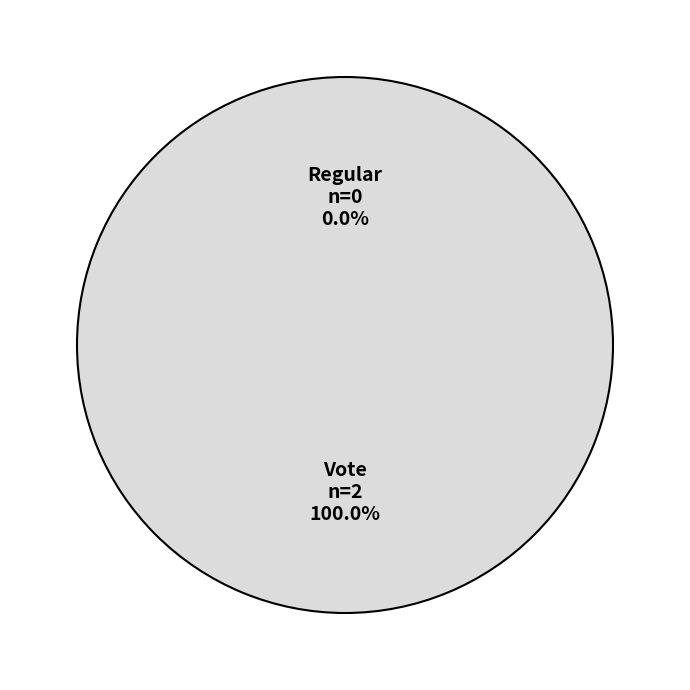

Is it true that Regular (io_index=0) is 0% of the pie?

True